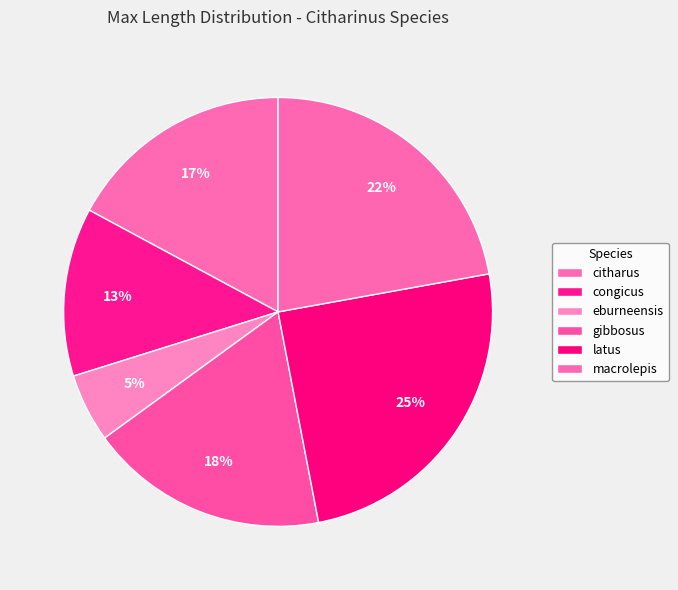

What is the total percentage of gibbosus and citharus?

35.2%